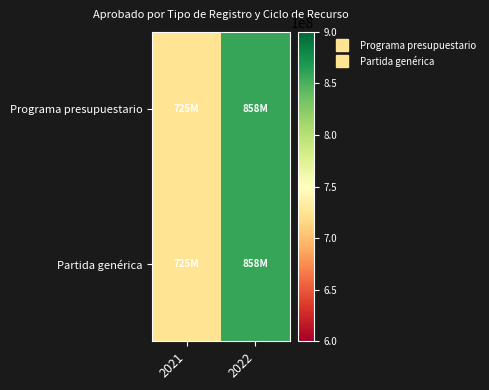

What is the smallest value displayed?

724922679